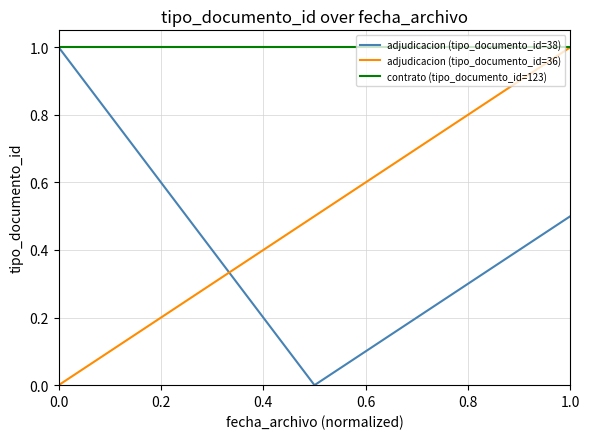

Which series has the largest total across all categories?

contrato (tipo_documento_id=123)